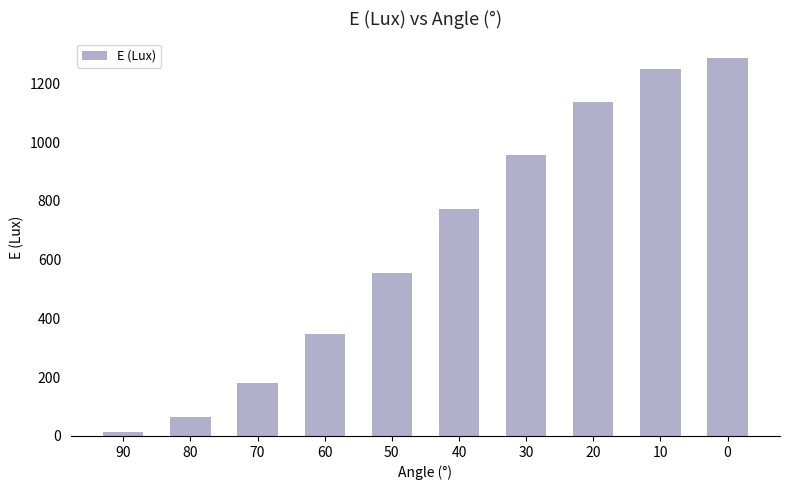

Does the chart contain any negative values?

No